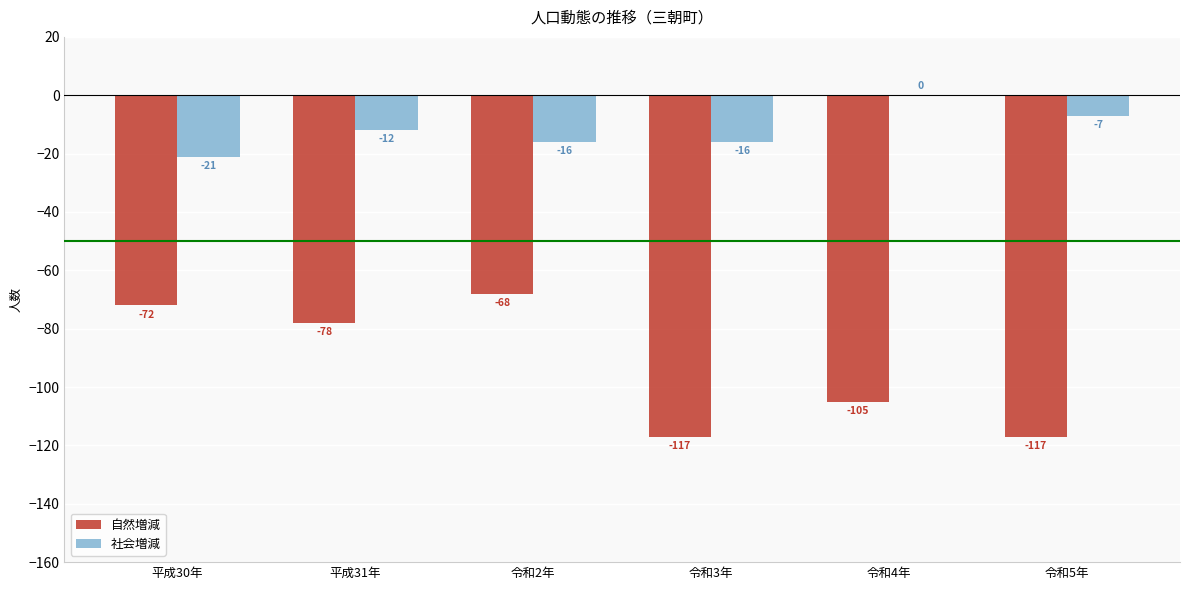

How many categories are shown in the chart?

6